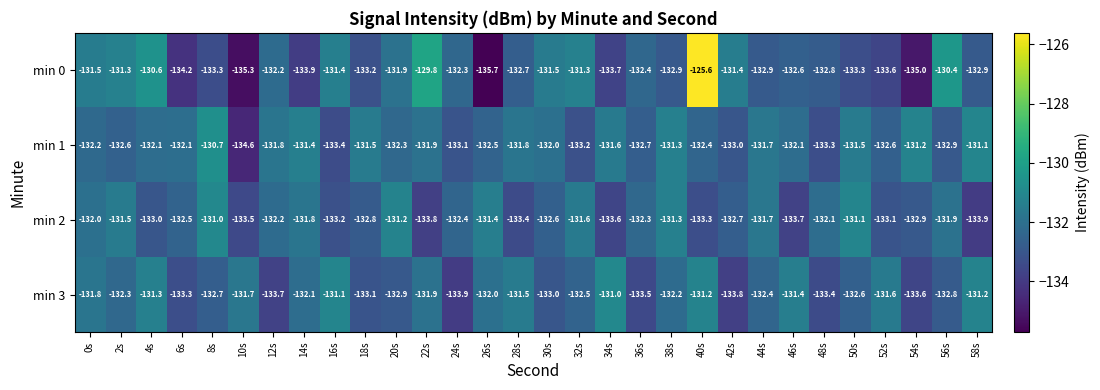

At 6s, list the series in order from smallest to largest.

min 0, min 3, min 2, min 1